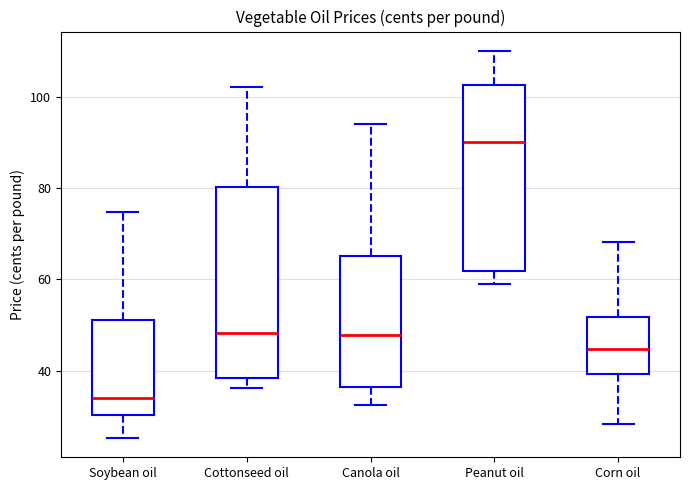

Where does the lower whisker of the box for Corn oil end on the y-axis? The values are not printed on the chart, so give them approximately, as read against the axis.

28